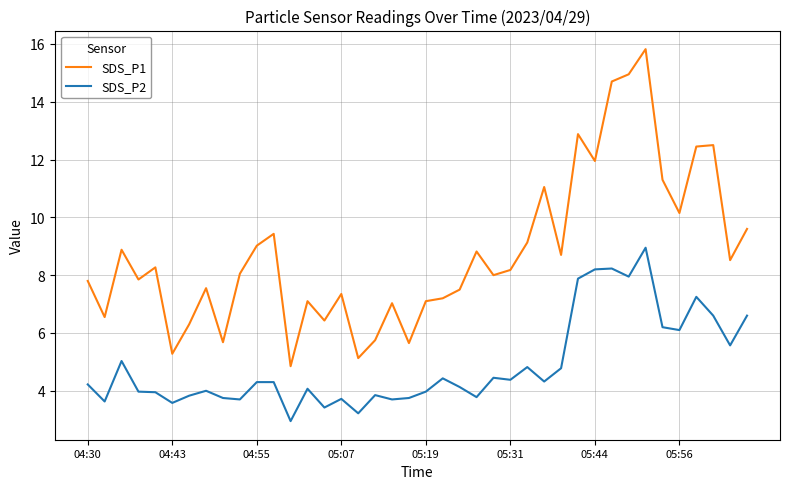

What is the minimum value shown in the chart?

3.0